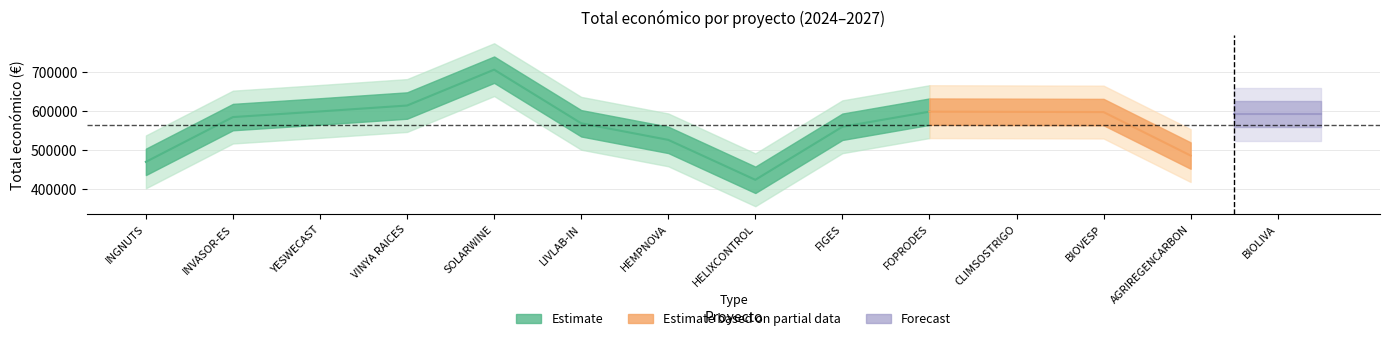

At how many categories does at least one series exceed 163021?

14